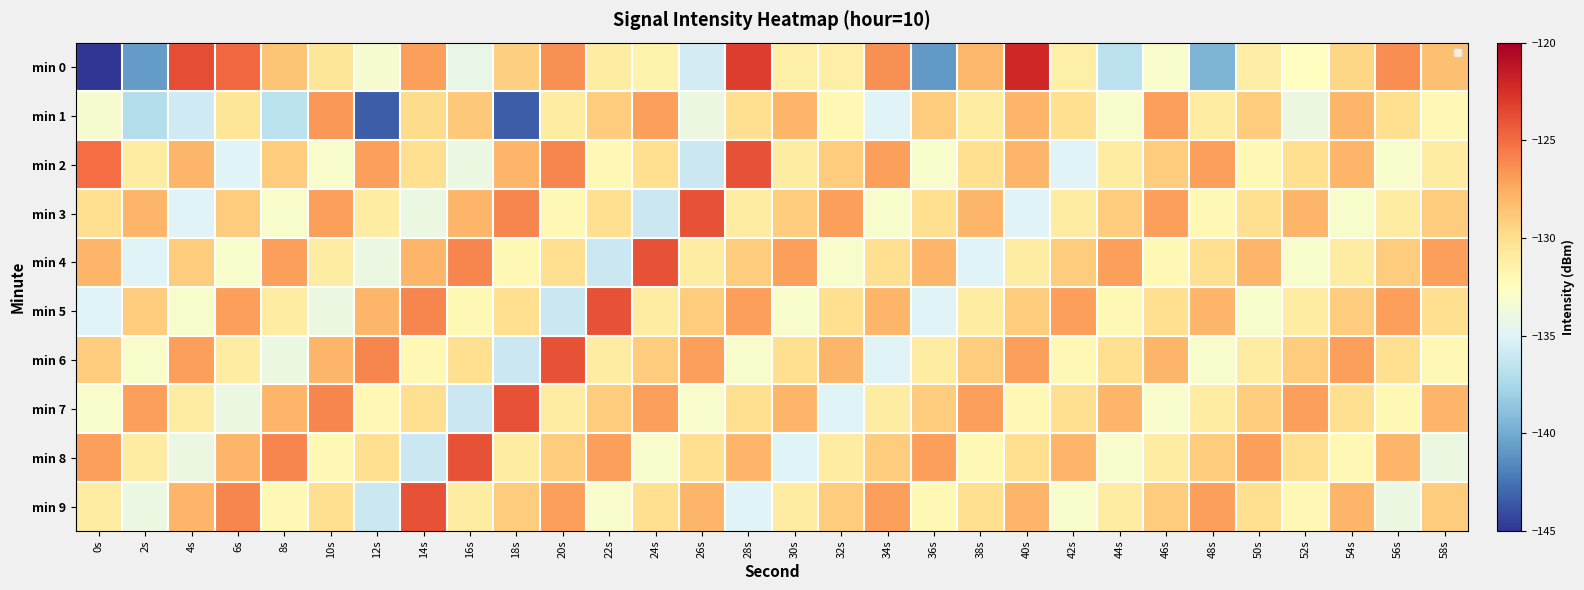

What is the sum of all min 1 values?

-3953.4